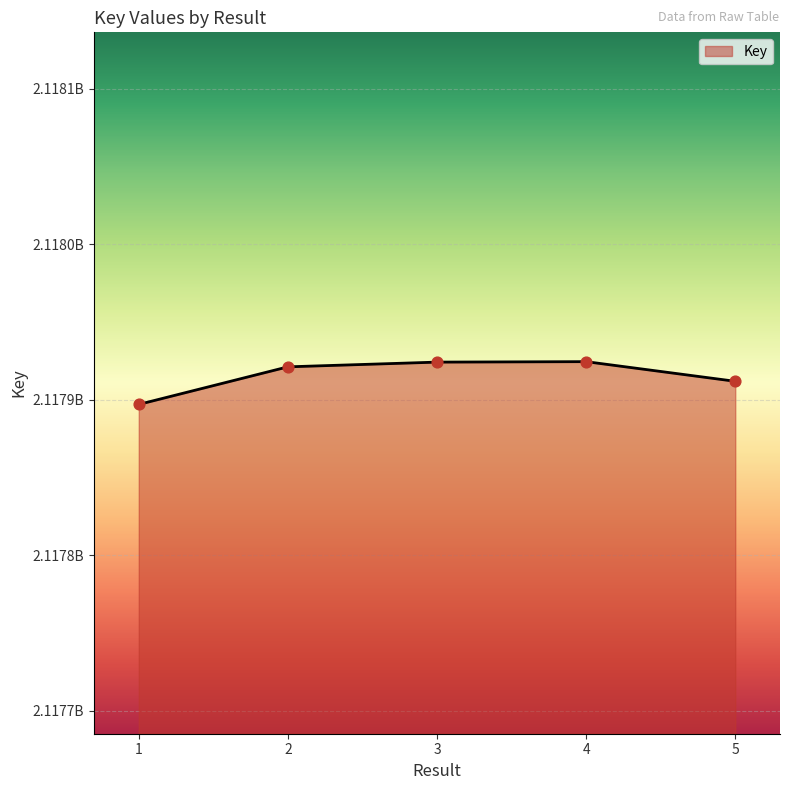

Between 5 and 2, which is larger?

2